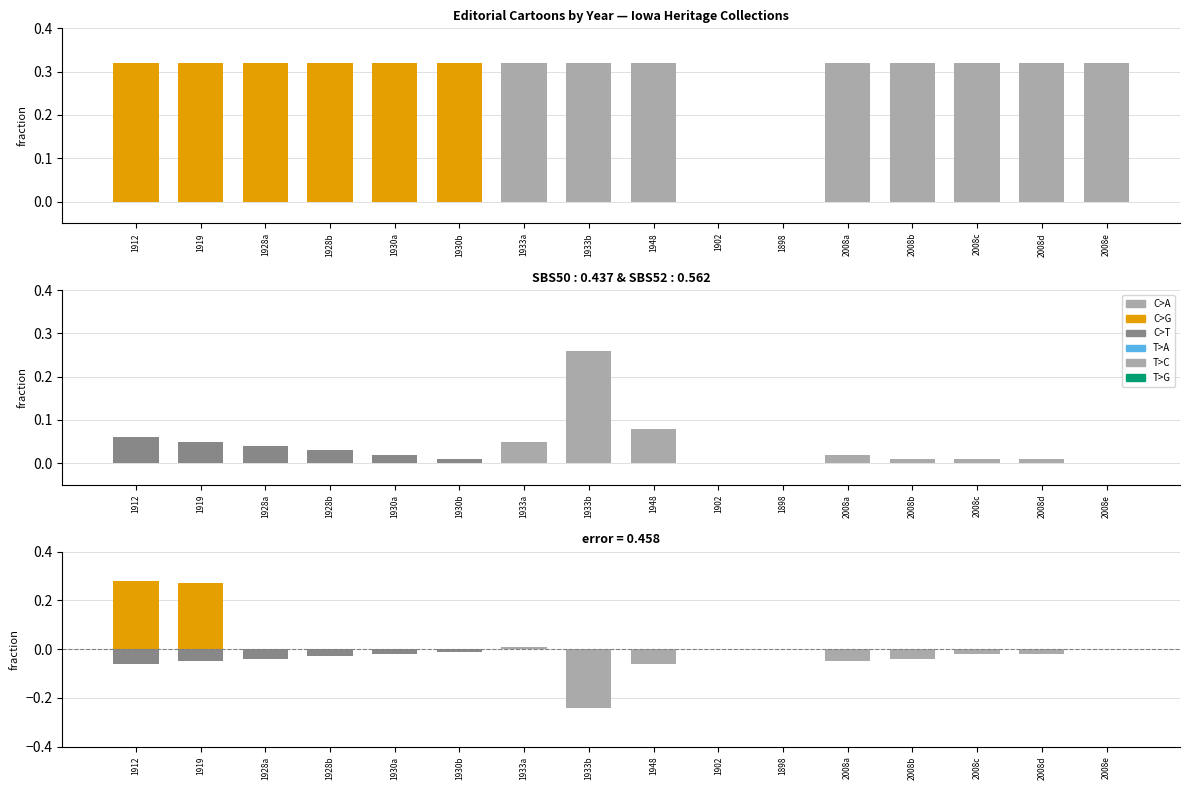

Reading left to right, list all the values displayed in this chart.

C>A: 0.0	0.0	0.0	0.0	0.0	0.0	0.0	0.0	0.0	0.0	0.0	0.0	0.0	0.0	0.0	0.0
C>G: 0.3	0.3	-0.0	-0.0	-0.0	-0.0	0.0	0.0	0.0	0.0	0.0	0.0	0.0	0.0	0.0	0.0
C>T: -0.1	-0.1	-0.0	-0.0	-0.0	-0.0	0.0	0.0	0.0	0.0	0.0	0.0	0.0	0.0	0.0	0.0
T>A: 0.0	0.0	0.0	0.0	0.0	0.0	0.0	0.0	0.0	0.0	0.0	0.0	0.0	0.0	0.0	0.0
T>C: 0.0	0.0	0.0	0.0	0.0	0.0	0.0	-0.2	-0.1	0.0	0.0	-0.1	-0.0	-0.0	-0.0	0.0
T>G: 0.0	0.0	0.0	0.0	0.0	0.0	0.0	0.0	0.0	0.0	0.0	0.0	0.0	0.0	0.0	0.0